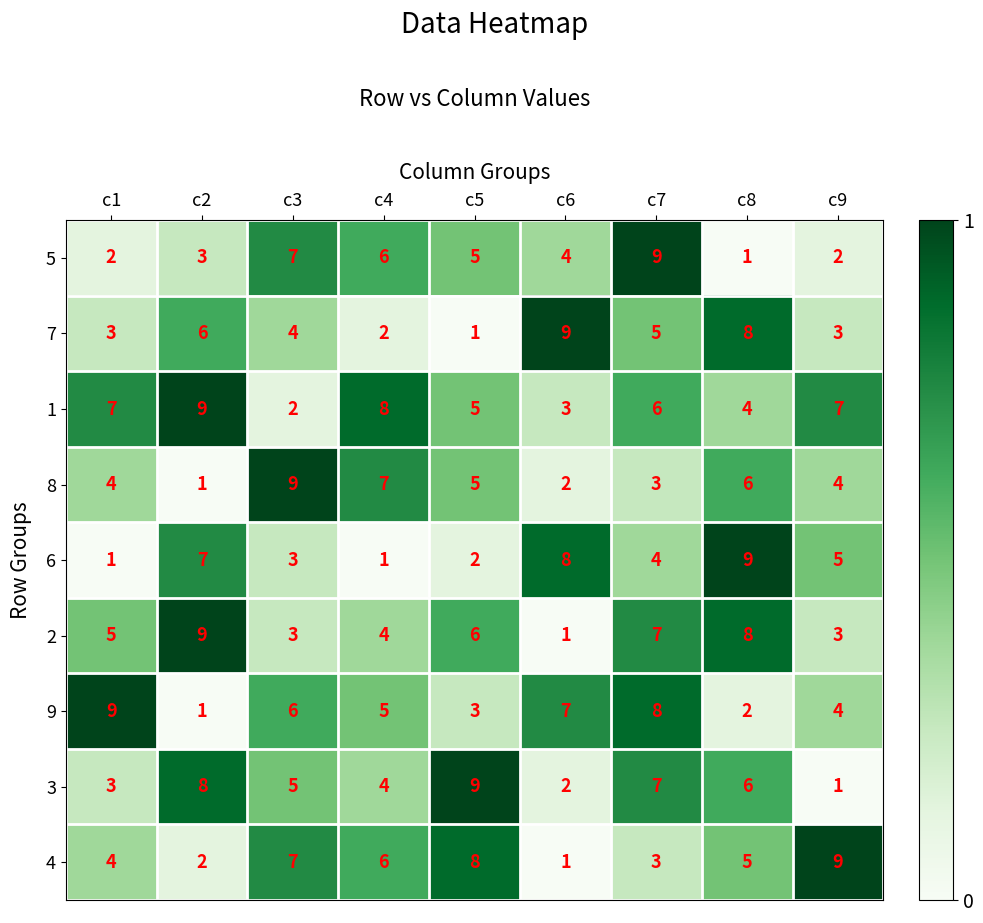

Count the 8 values in the range 3 to 6.

5